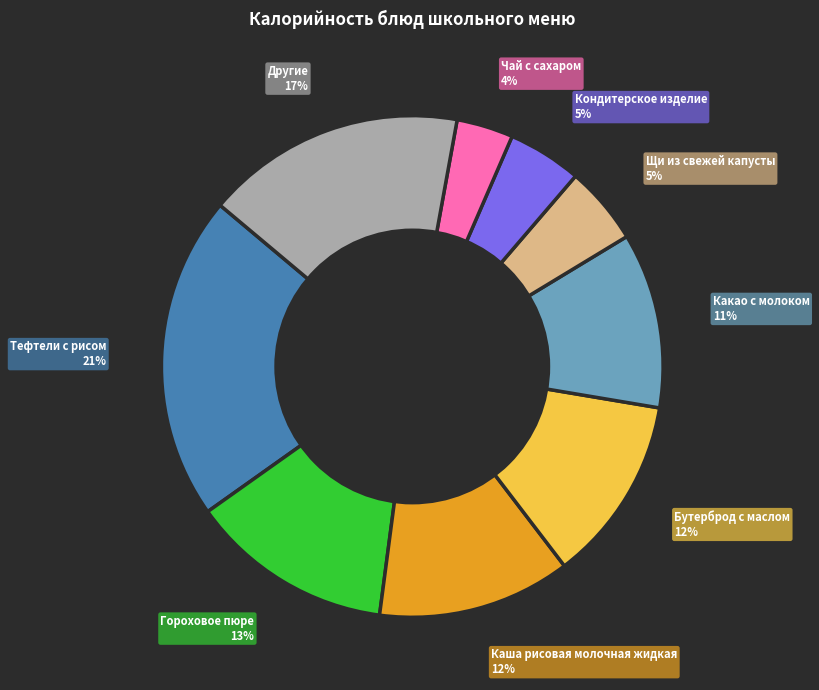

Does any single category account for the majority?

No